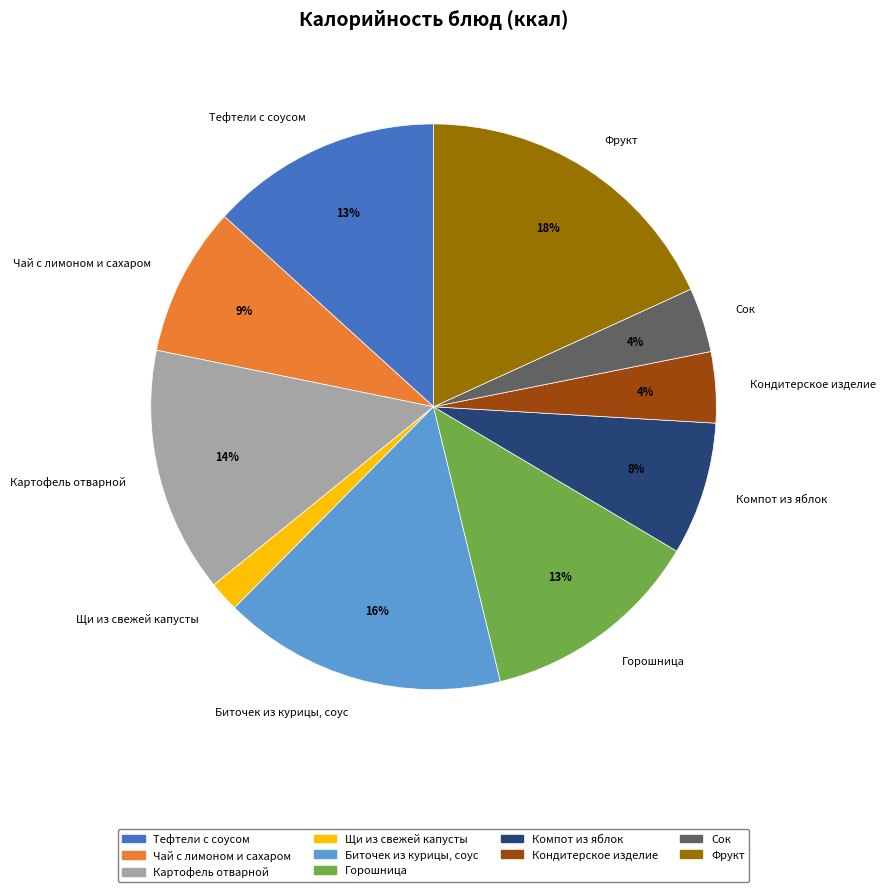

Which category has the biggest portion of the pie?

Фрукт